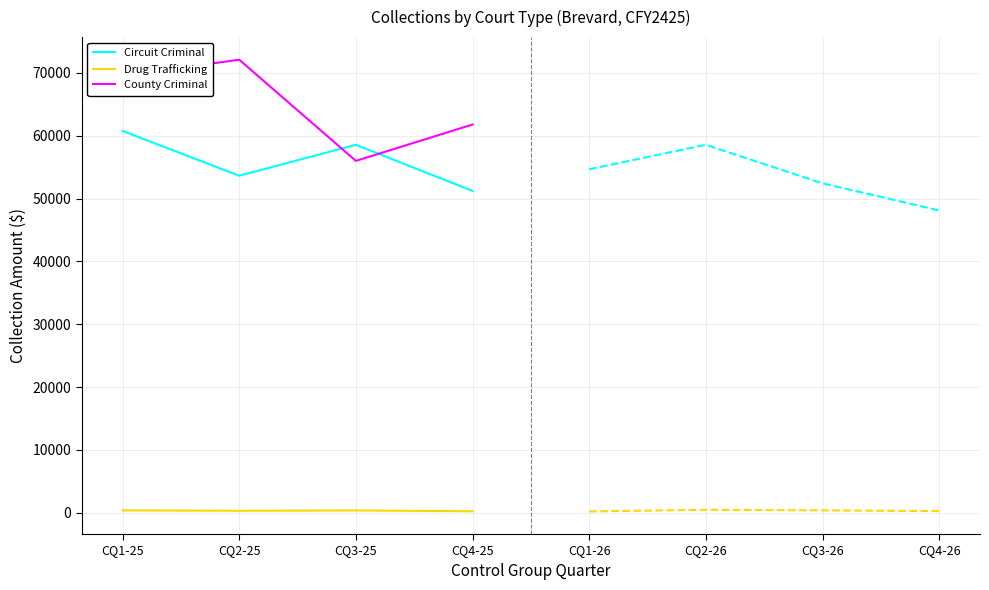

Which series has the largest total across all categories?

County Criminal